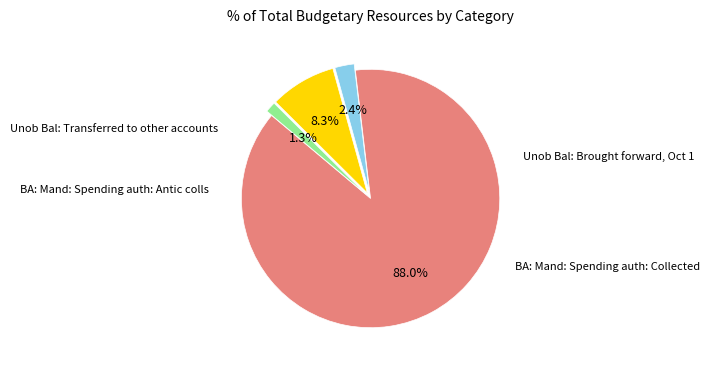

What percentage is the BA: Mand: Spending auth: Antic colls slice, to the nearest percent?

8%